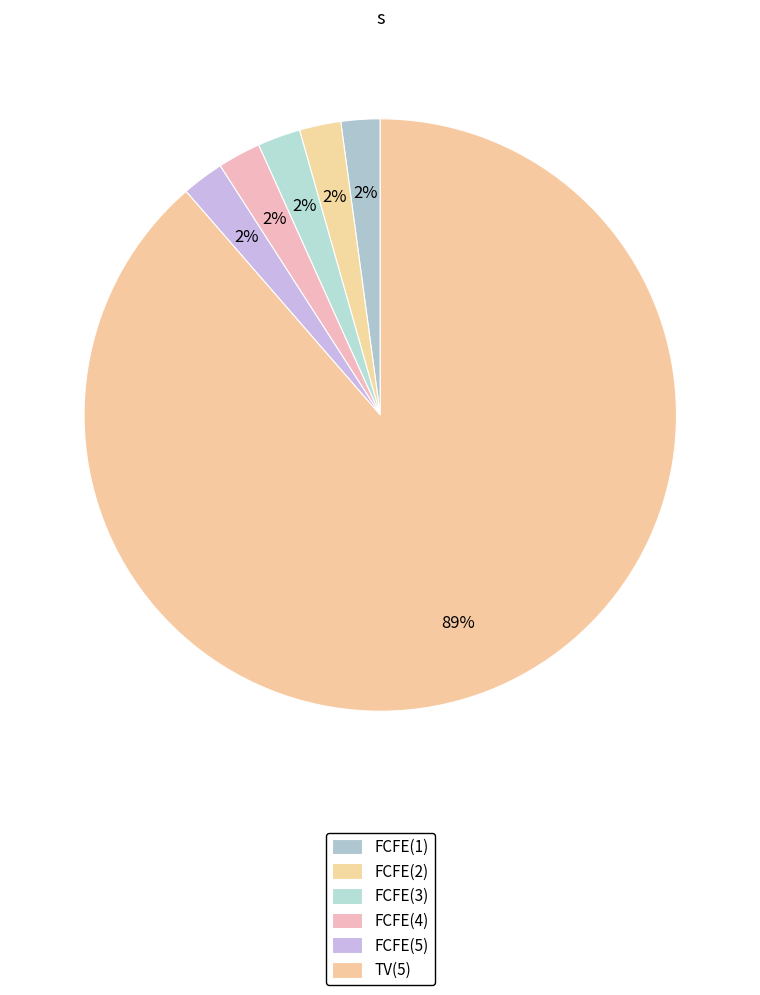

How many slices are in this pie chart?

6